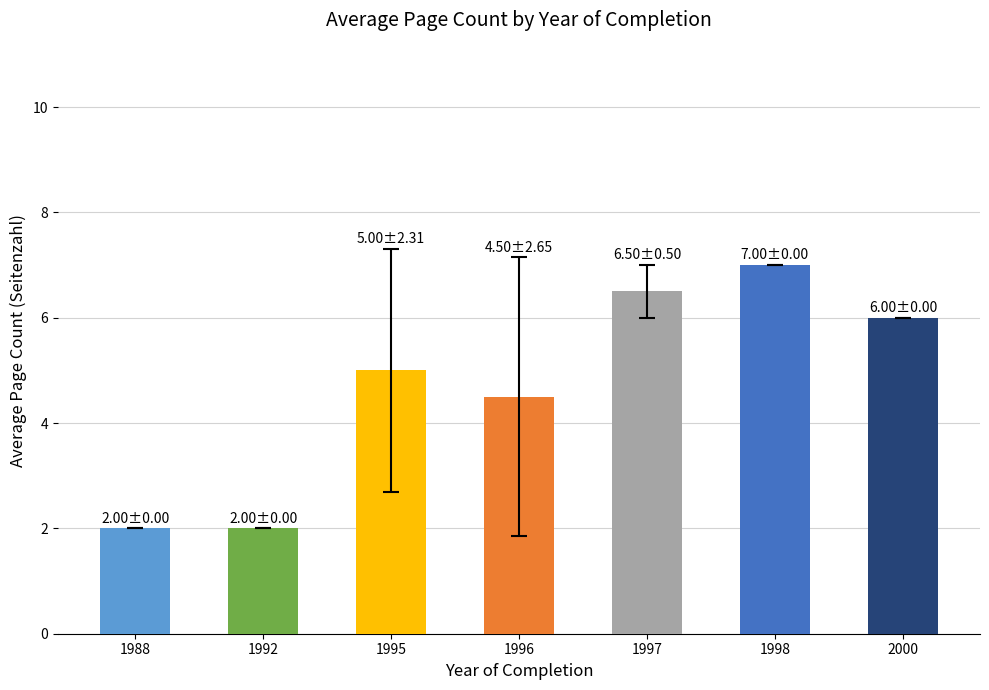

What is the difference between the maximum and second lowest values?

5.0